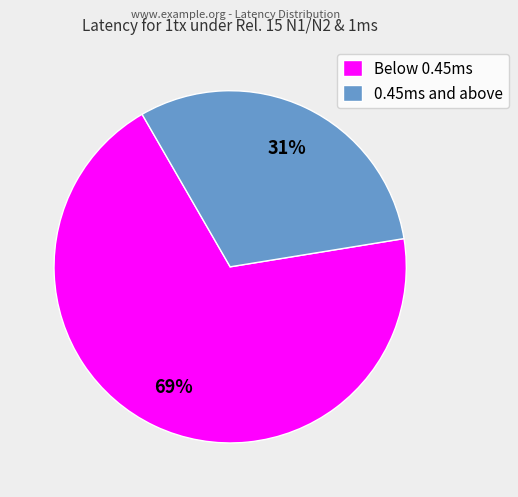

To the nearest percent, what is the average slice percentage?

50%